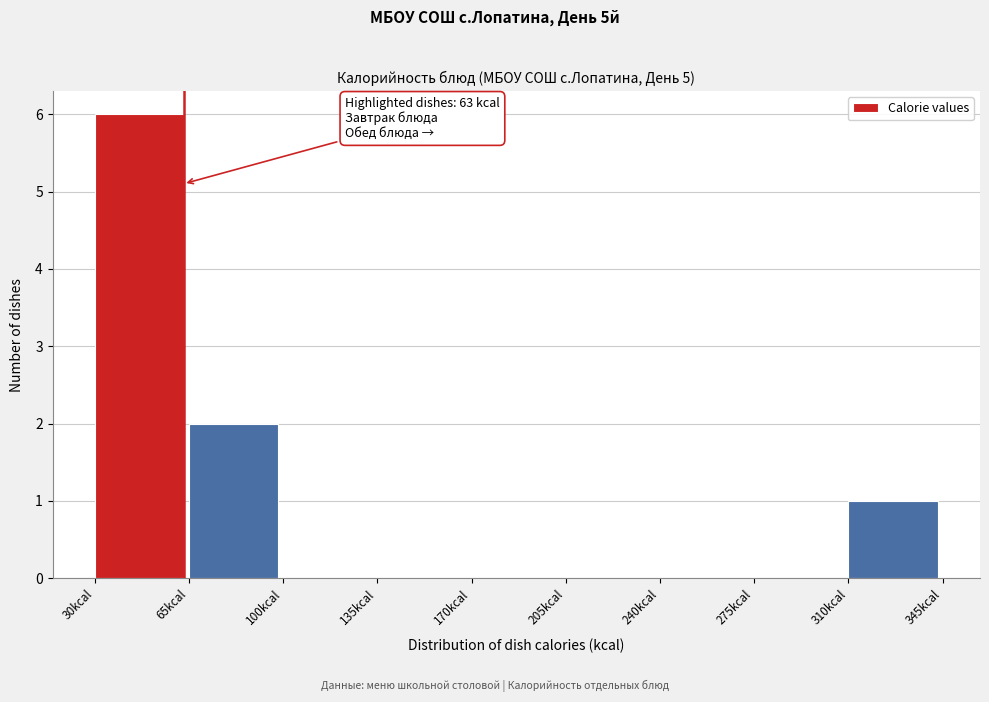

Which range on the x-axis has the tallest bar?

30 to 65